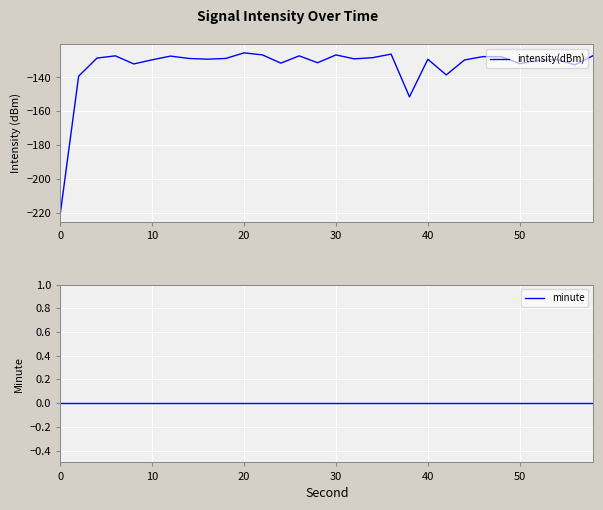

What is the spread (max minus min) of values at 26?

129.9